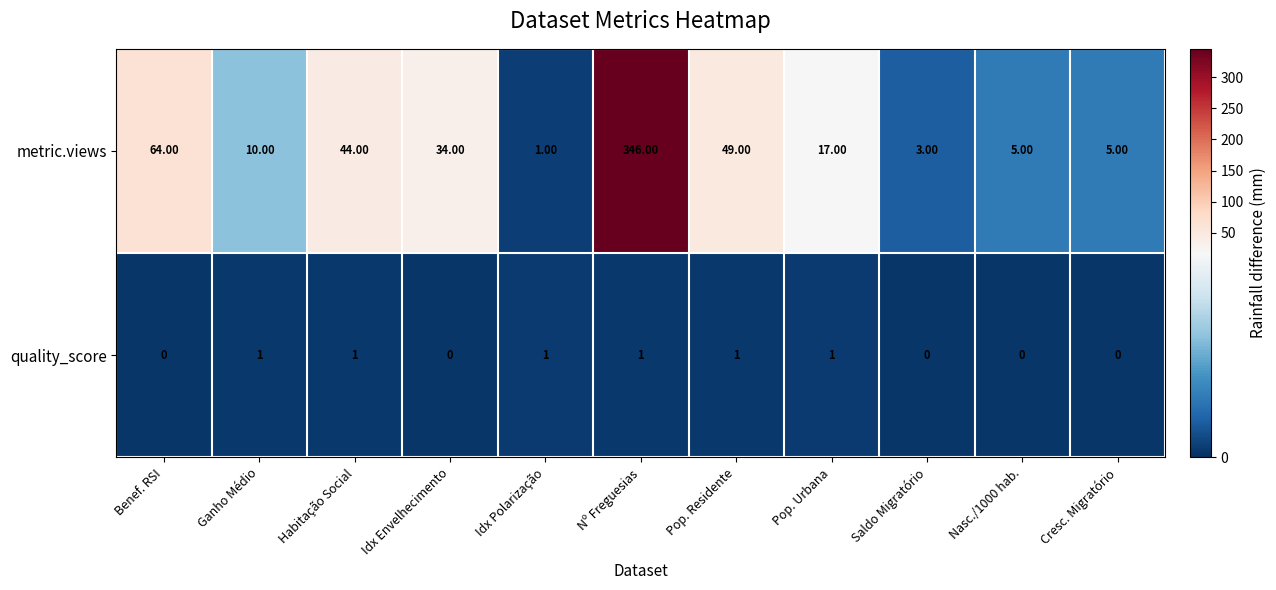

Is the value of metric.views at Pop. Residente greater than the value of quality_score at Cresc. Migratório?

Yes